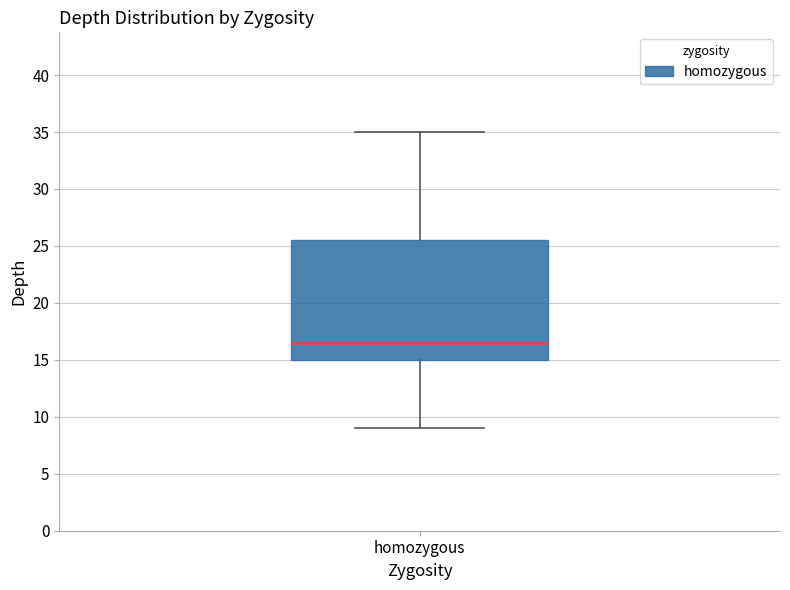

Where does the lower whisker of the box for homozygous end on the y-axis? The values are not printed on the chart, so give them approximately, as read against the axis.

9.0